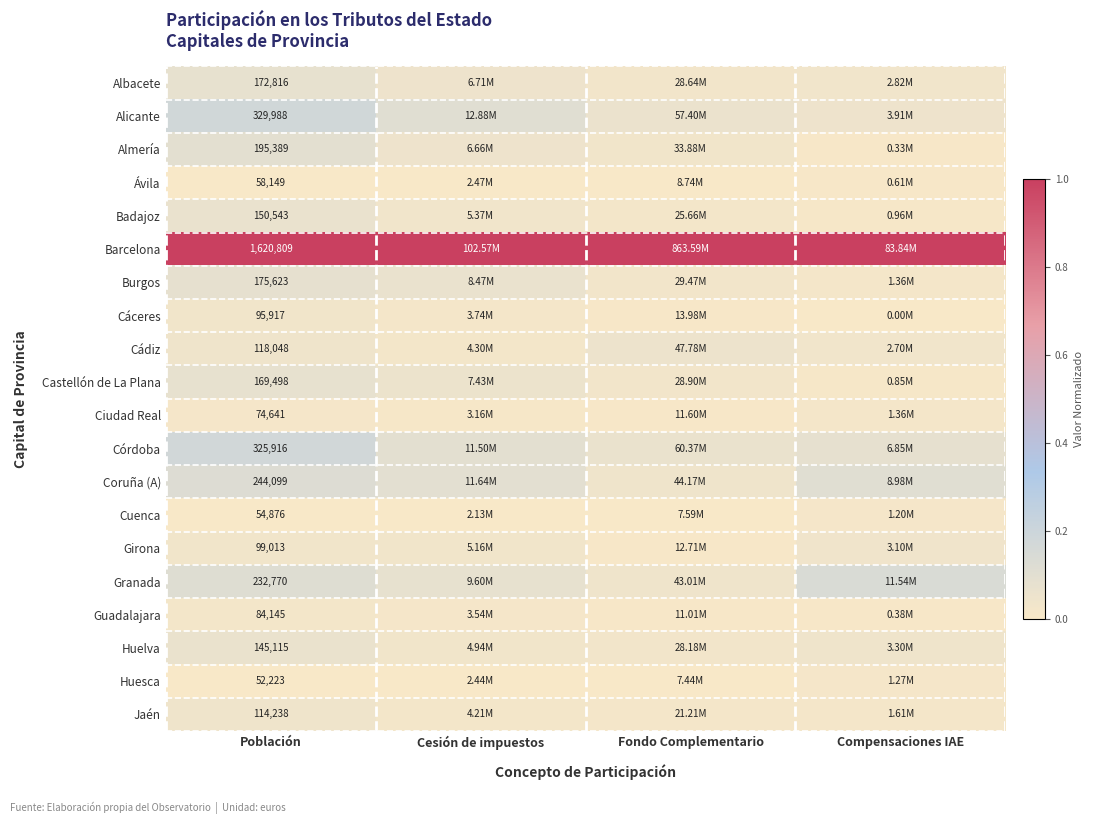

At Población, list the series in order from smallest to largest.

Huesca, Cuenca, Ávila, Ciudad Real, Guadalajara, Cáceres, Girona, Jaén, Cádiz, Huelva, Badajoz, Castellón de La Plana, Albacete, Burgos, Almería, Granada, Coruña (A), Córdoba, Alicante, Barcelona